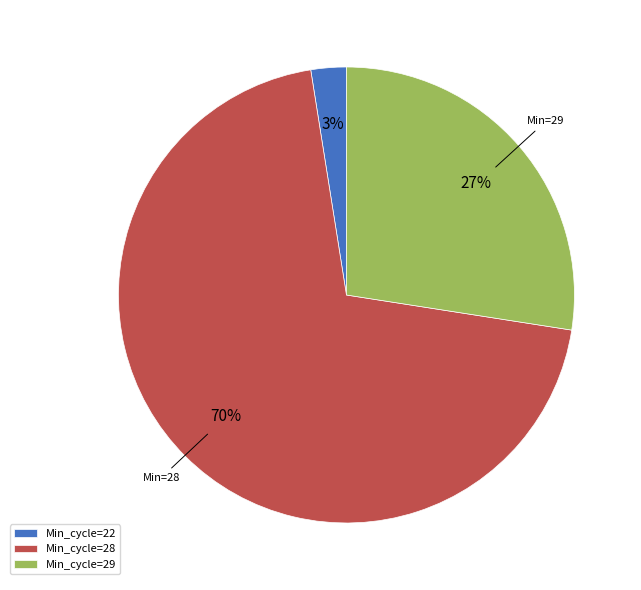

Approximately how many times larger is the value at Min_cycle=28 compared to Min_cycle=29?

2.6